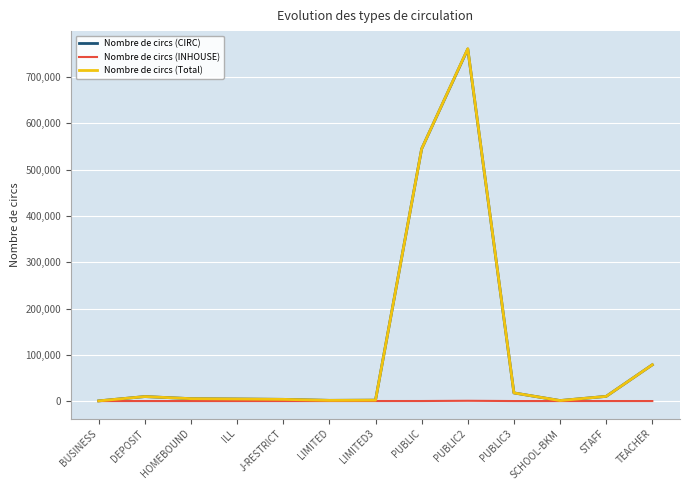

At which category is the sum across all series the highest?

PUBLIC2